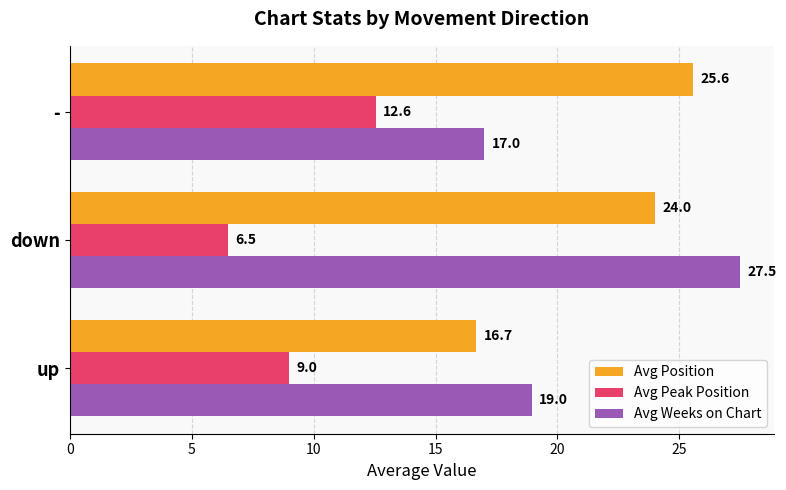

Which series has the largest total across all categories?

Avg Position